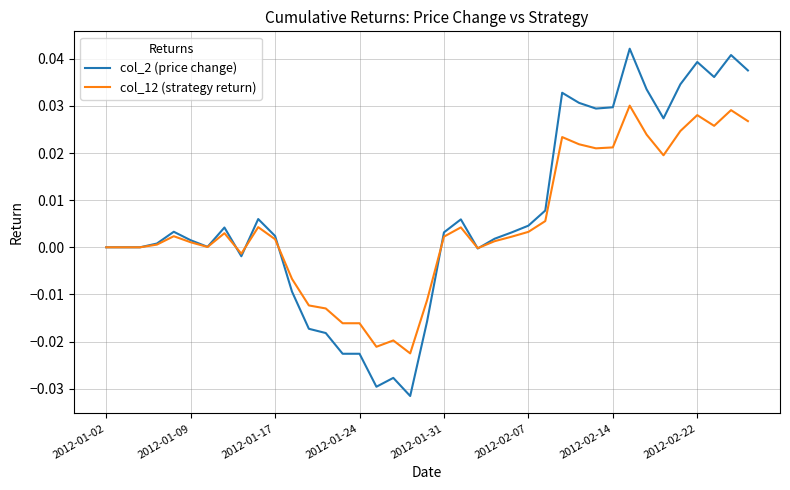

Rank the series by their maximum value, from highest to lowest.

col_2 (price change), col_12 (strategy return)